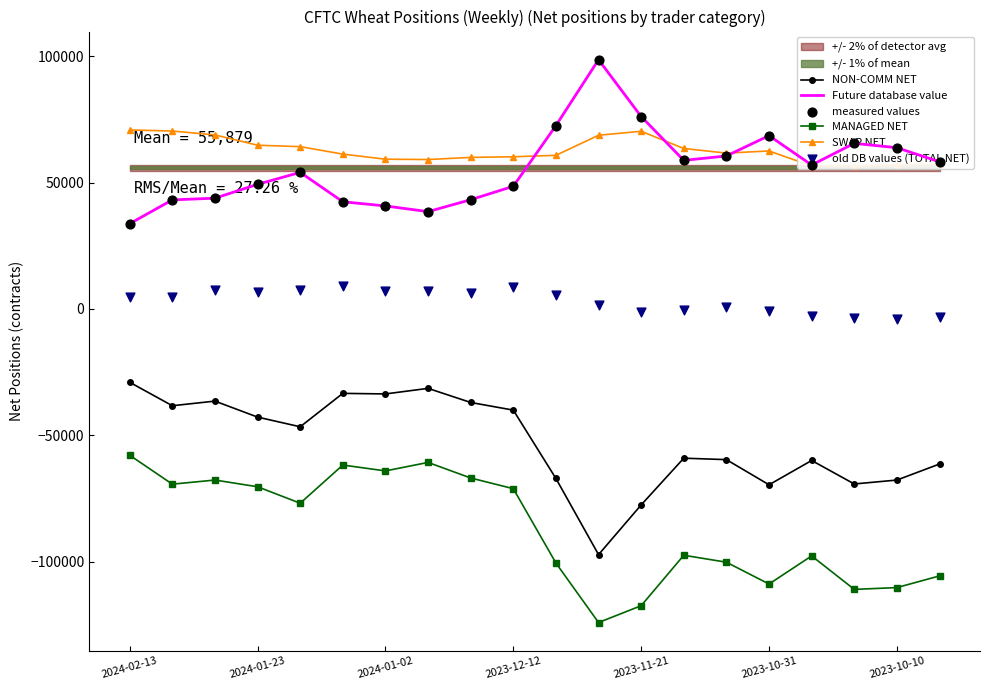

Is the value of Future database value at 2024-01-23 greater than the value of NON-COMM NET at 2023-11-21?

Yes